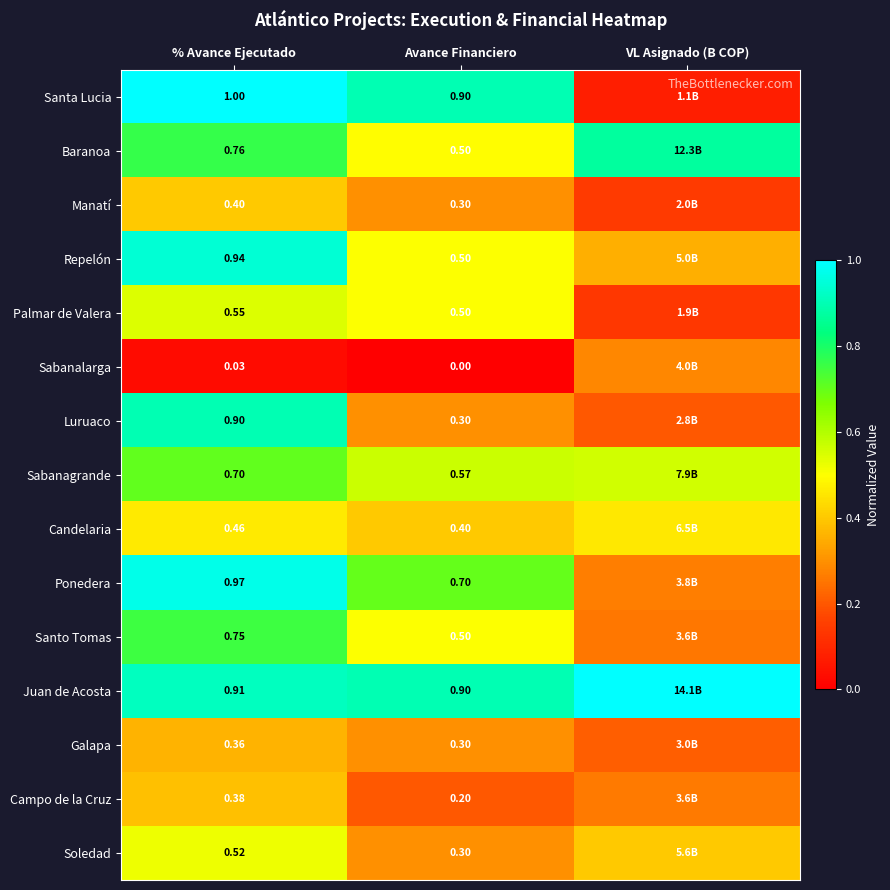

Is the value of Campo de la Cruz at Avance Financiero greater than the value of Santa Lucia at Avance Financiero?

No